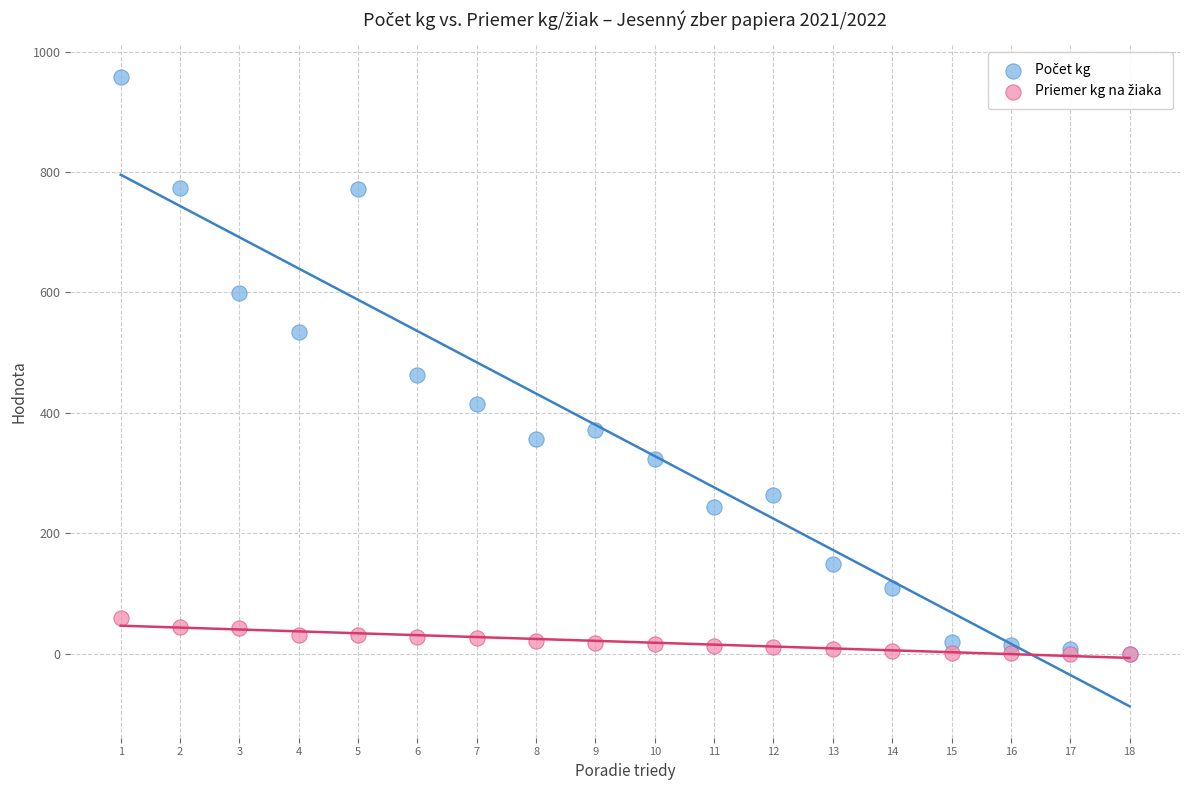

Across all series, what Y value is closest to 479?

463.0